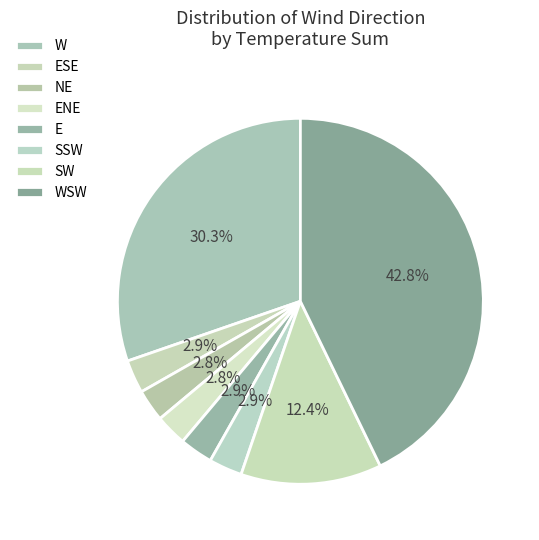

Between NE and ENE, which is larger?

NE